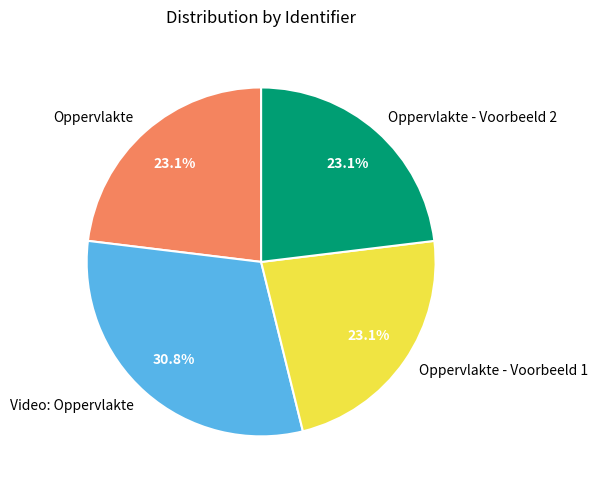

Count the number of slices in the pie.

4